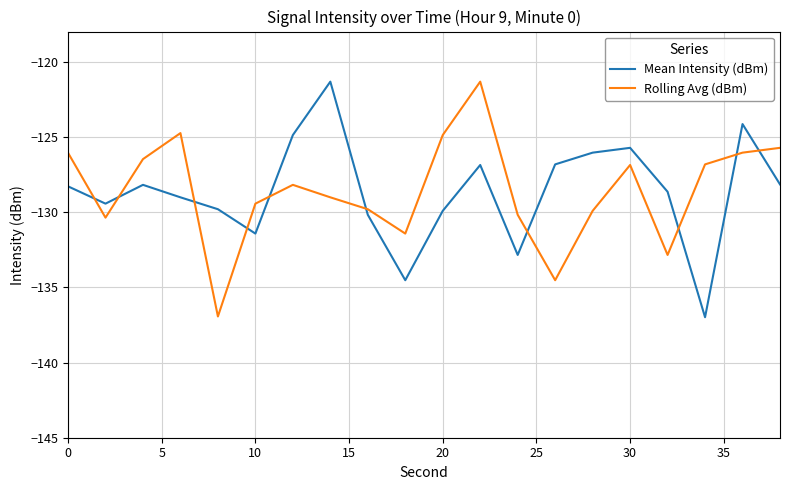

How many intersections are there between Mean Intensity (dBm) and Rolling Avg (dBm)?

10